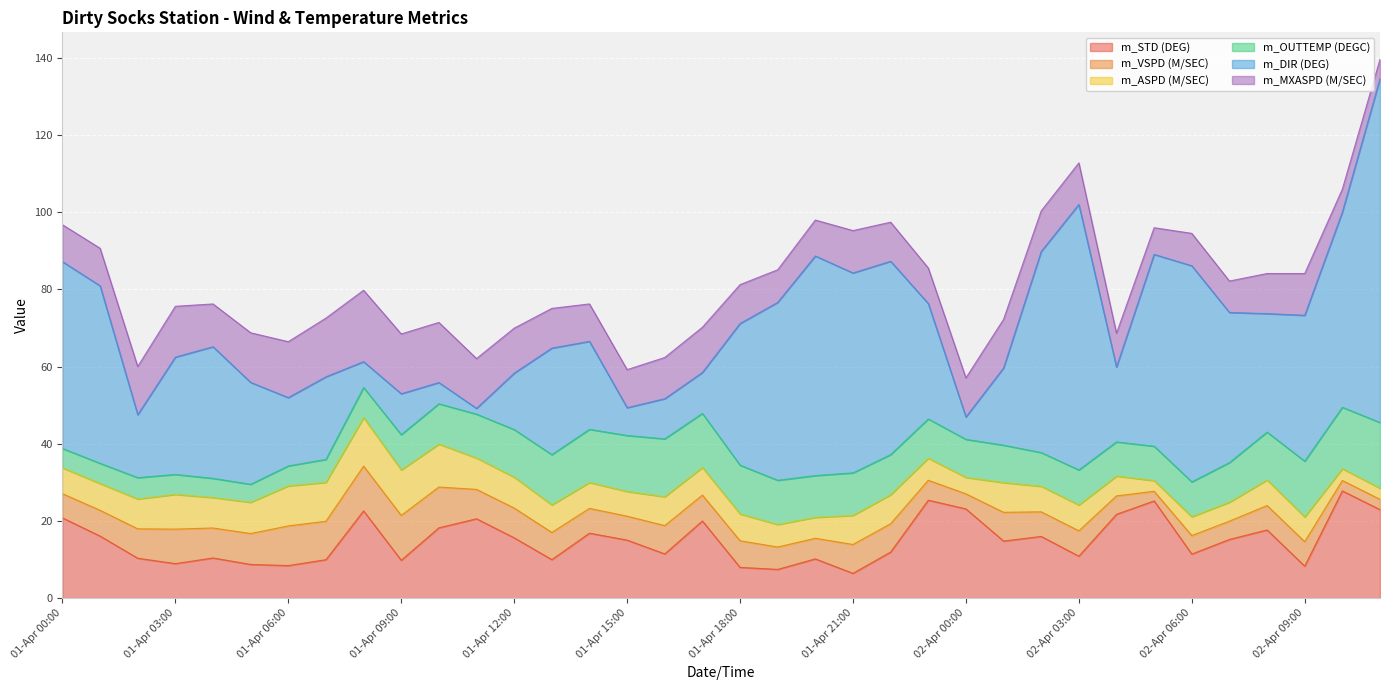

What is the total value across all series at 02-Apr 02:00?

100.3